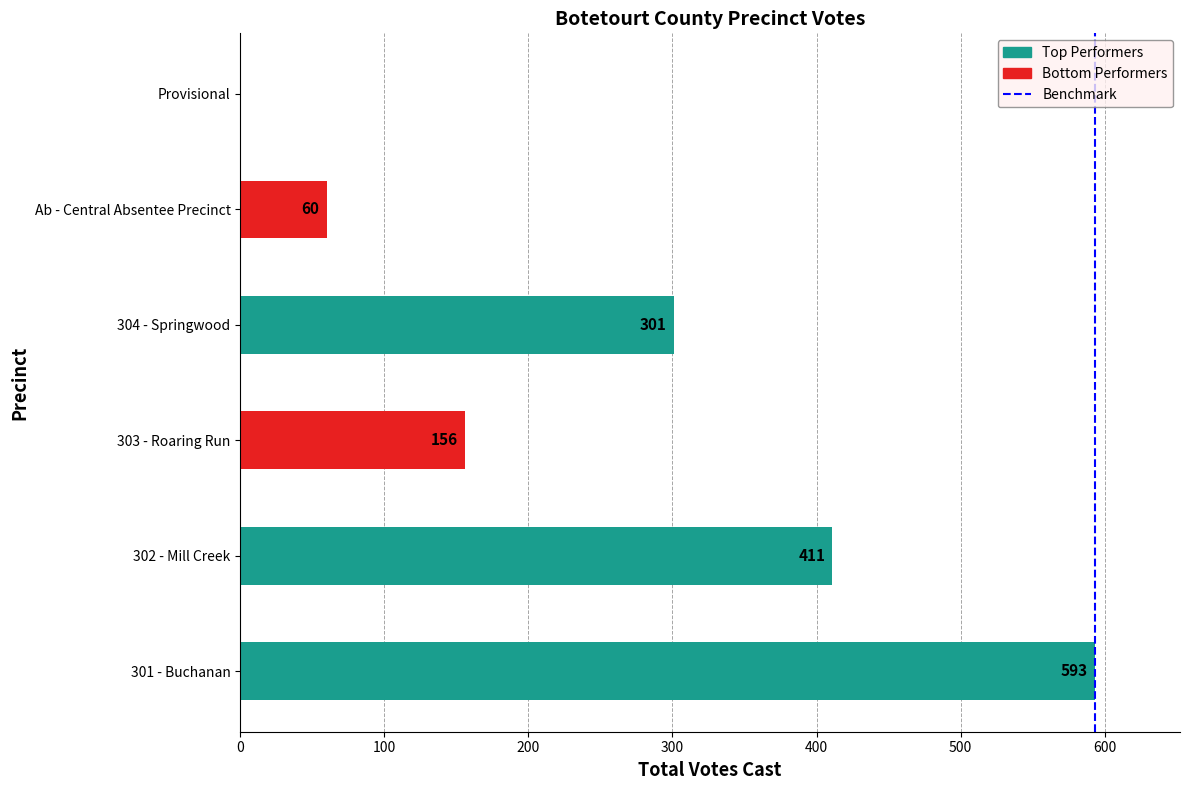

Which category has the highest value across all series?

301 - Buchanan